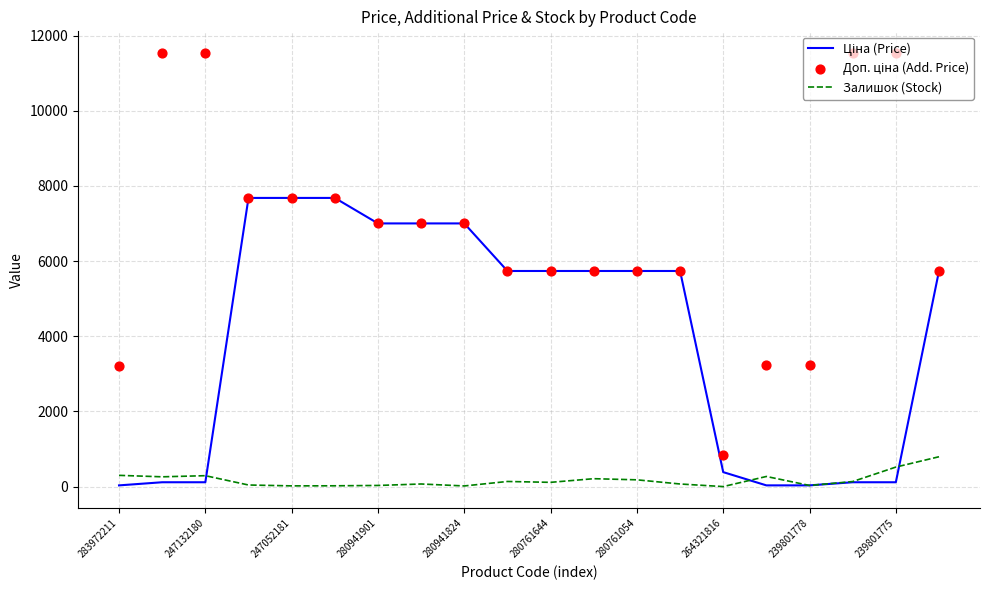

What is the total value across all series at 15?

3531.3